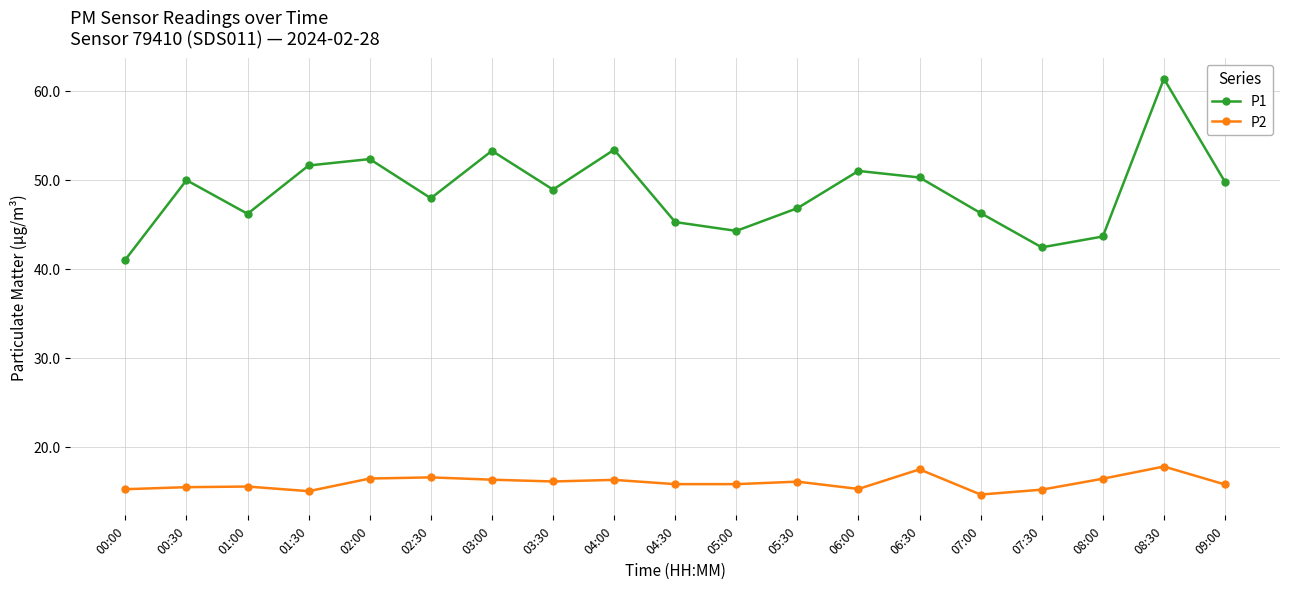

What is the difference between the maximum and second lowest values in the P2 series?

2.8